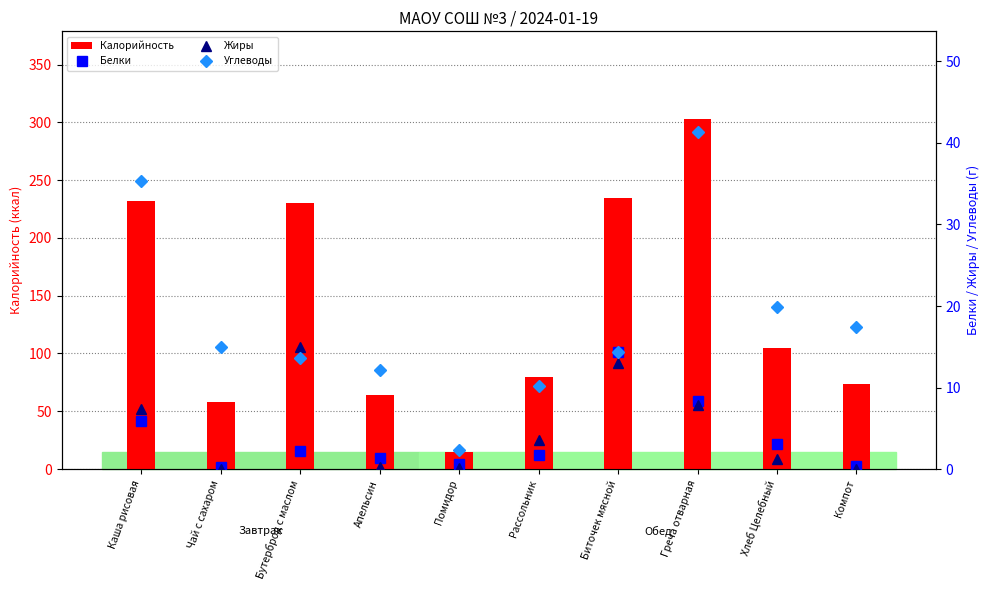

Where is Белки nearest to the value 7?

Каша рисовая